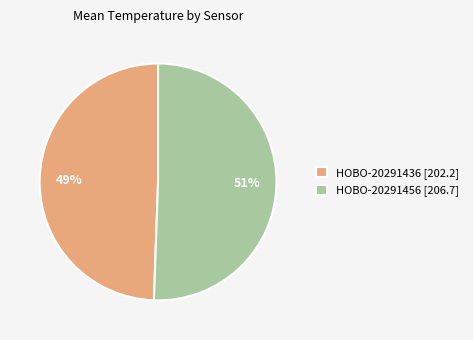

To the nearest percent, what is the combined percentage of HOBO-20291436 [202.2] and HOBO-20291456 [206.7]?

100%